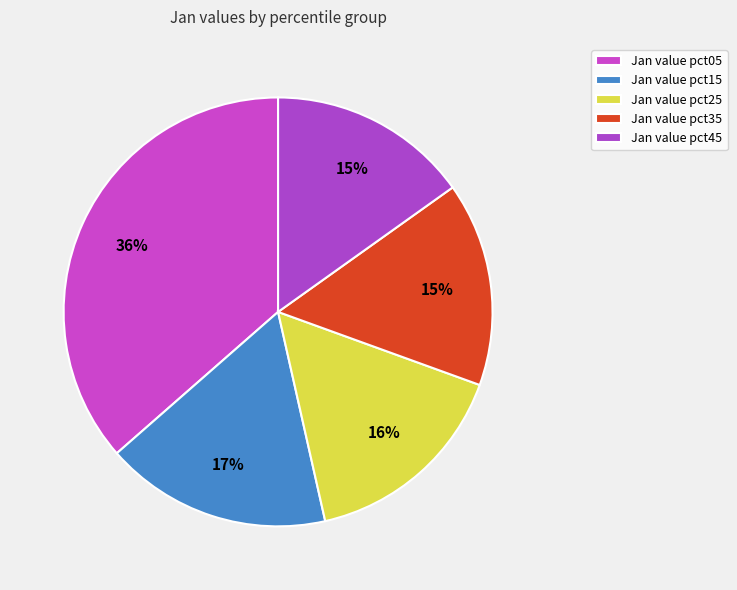

Does any single category account for the majority?

No